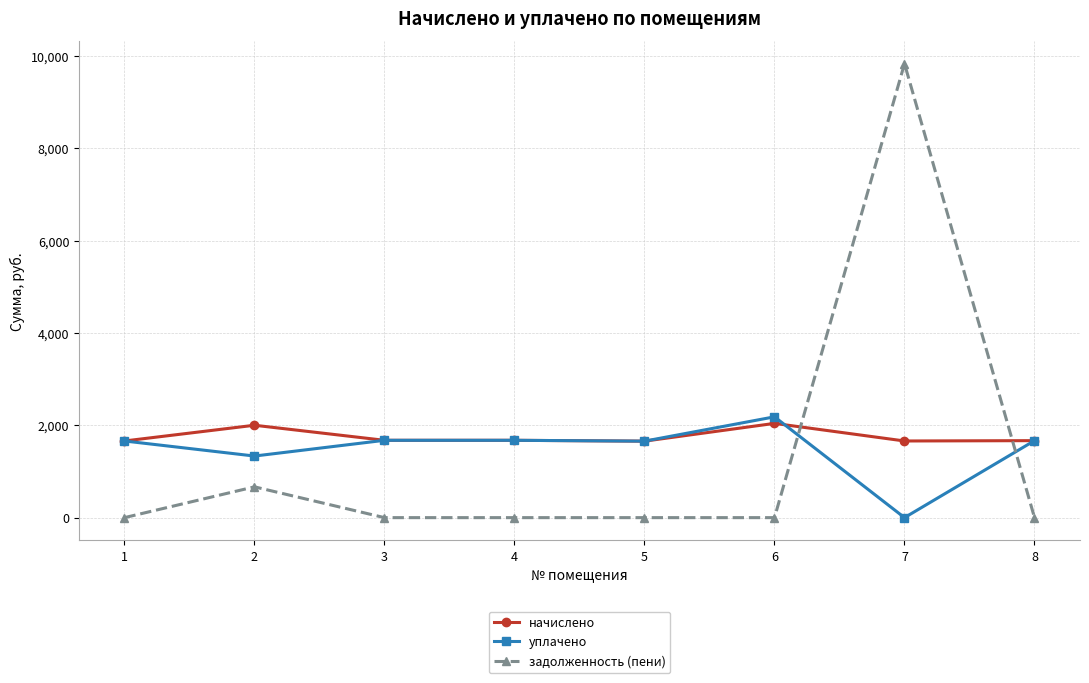

The value of уплачено at 4 is 2812.7. True or false?

False